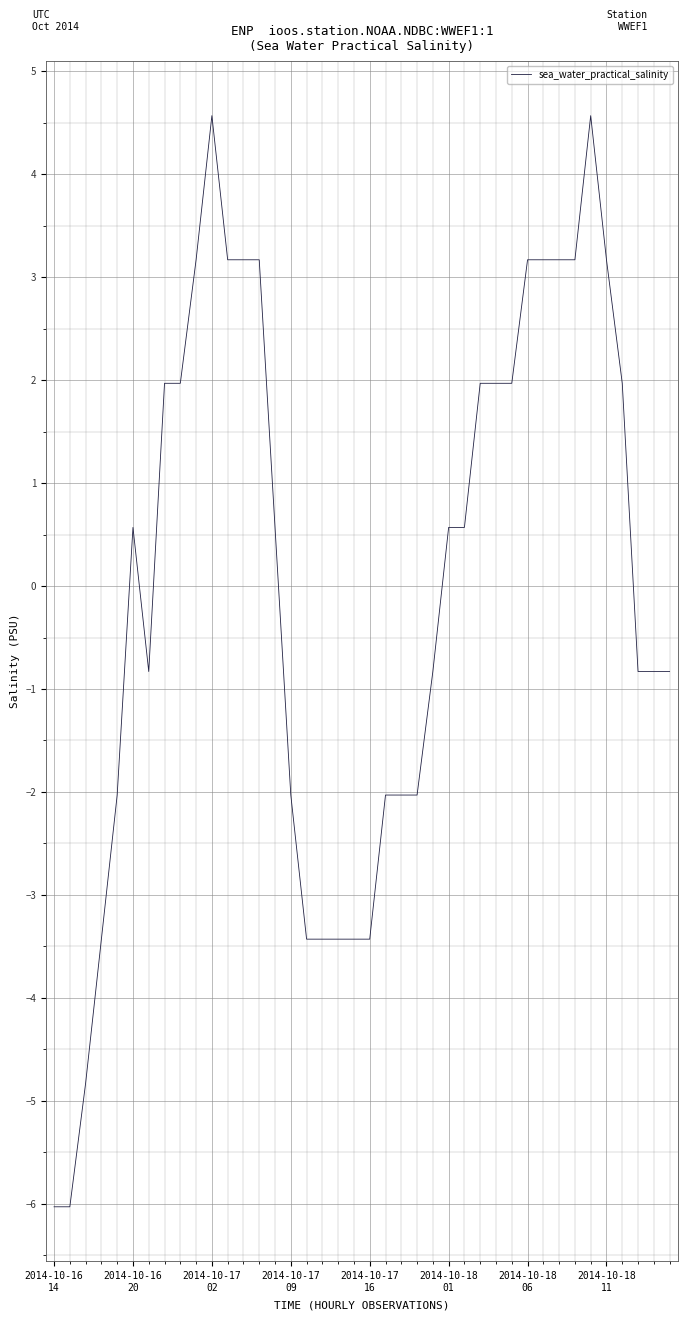

What is the smallest value displayed?

-6.0